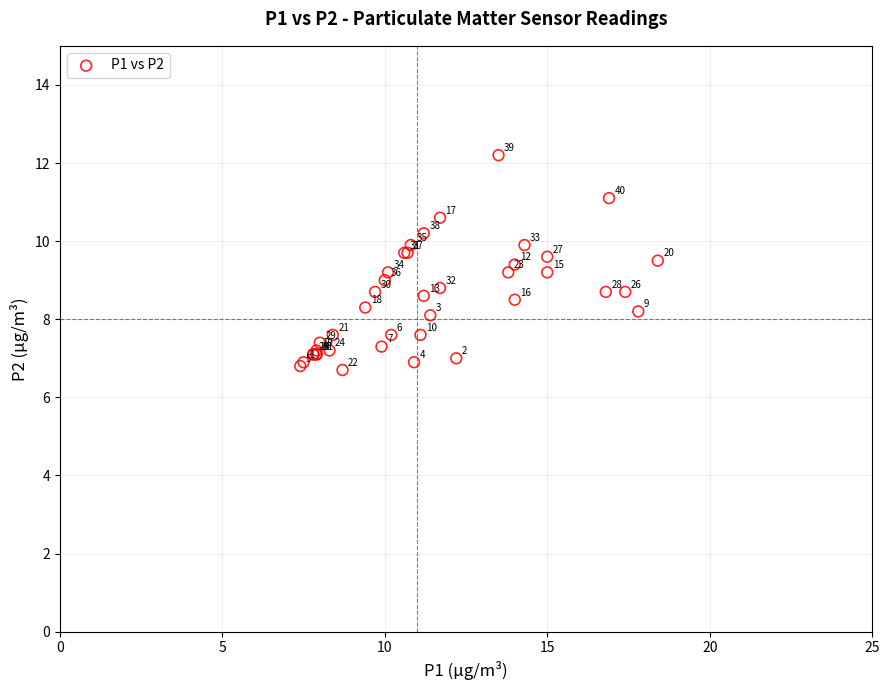

What Y value in the scatter plot is closest to 9?

9.0